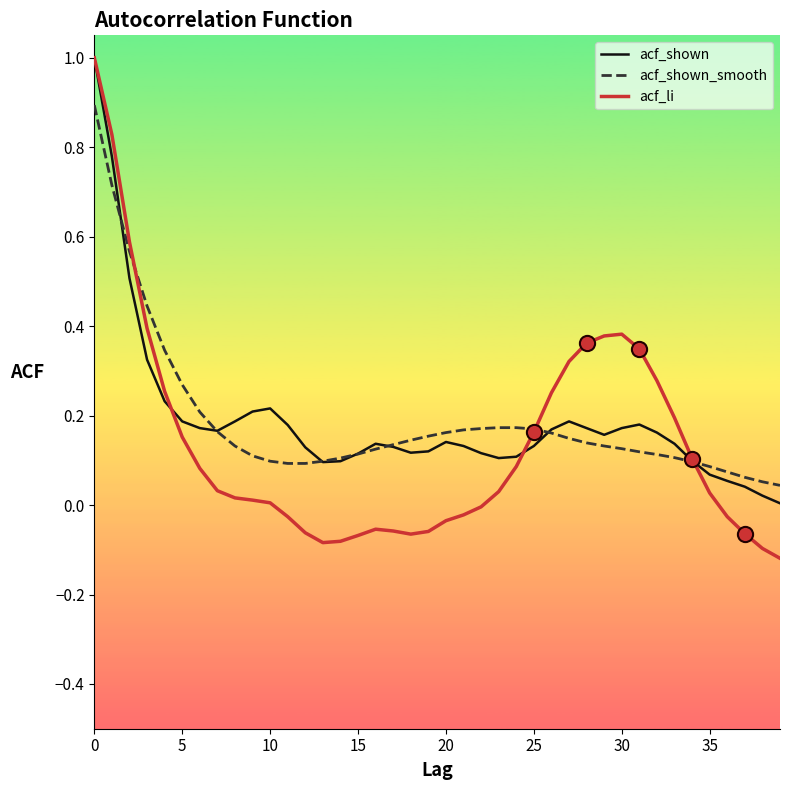

What is the greatest value displayed?

1.0